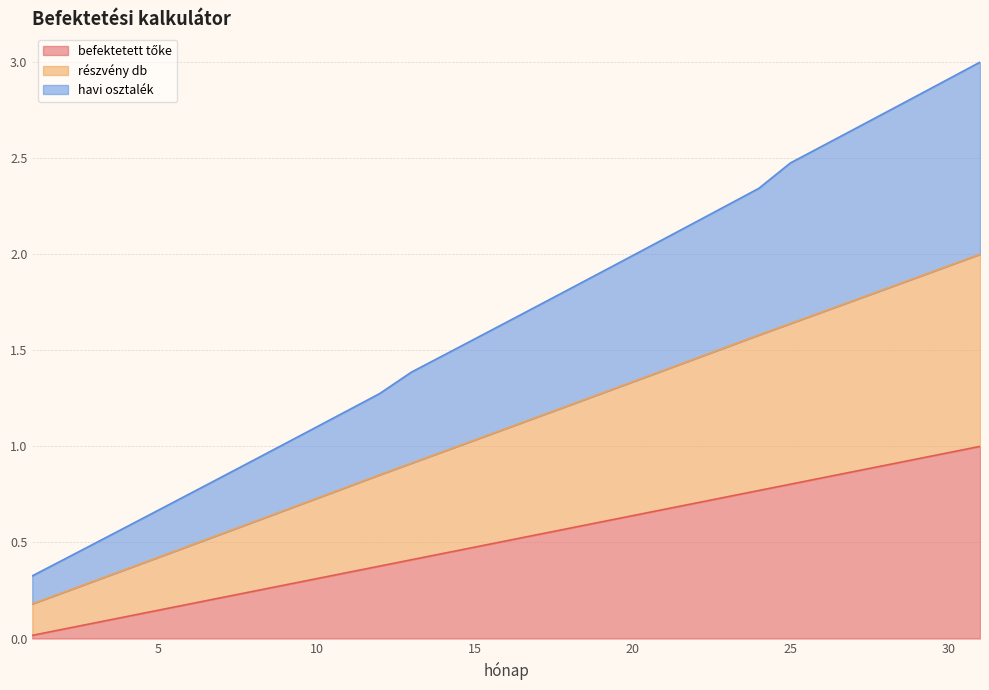

Rank the series by their average value, from highest to lowest.

havi osztalék, részvény db, befektetett tőke